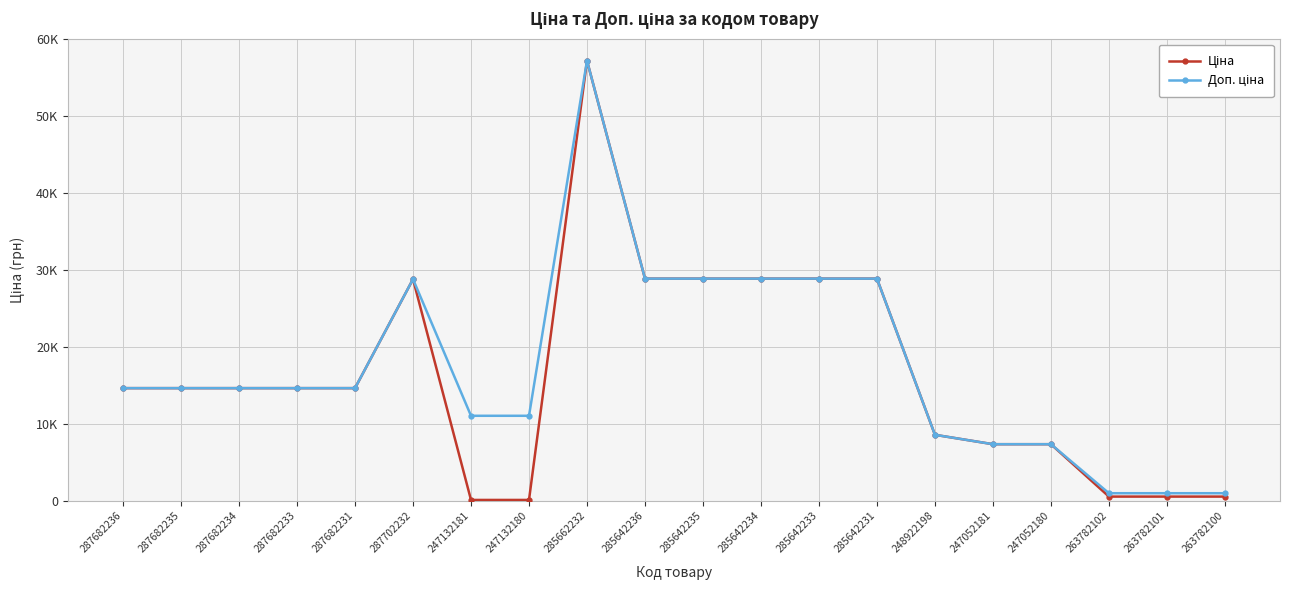

Which series has the largest range (max minus min)?

Ціна